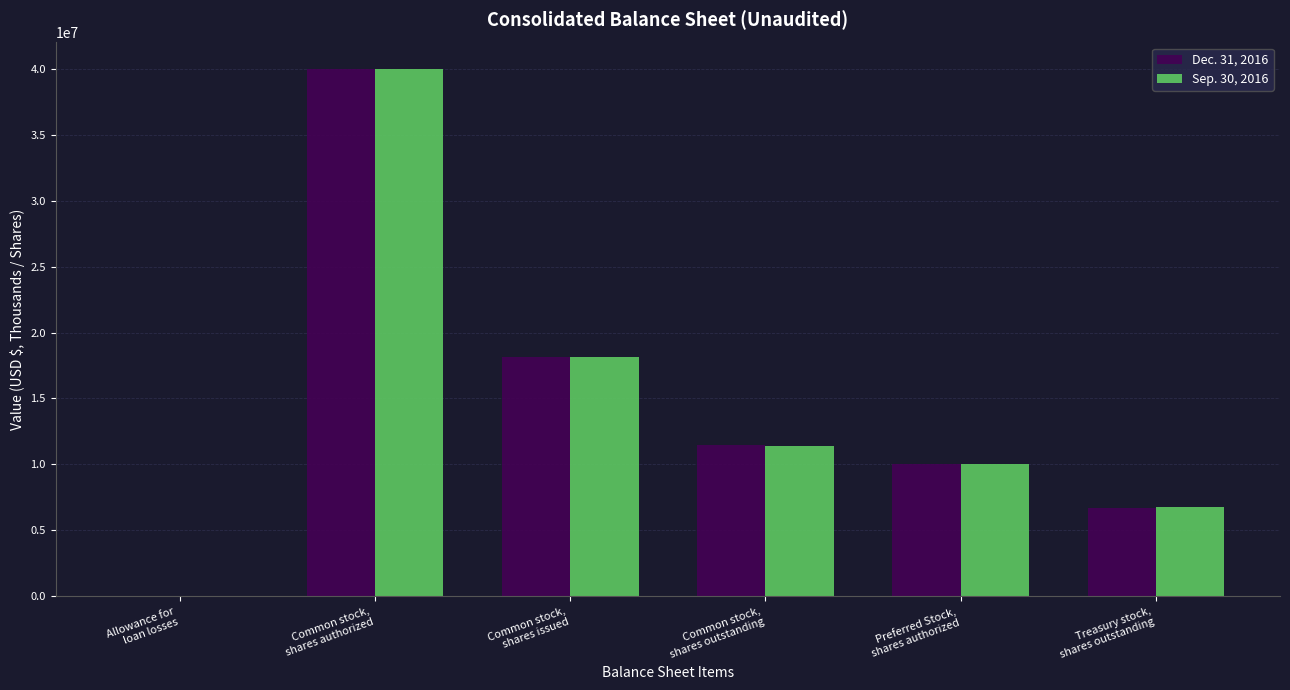

What is the spread (max minus min) of values at Allowance for
loan losses?

286